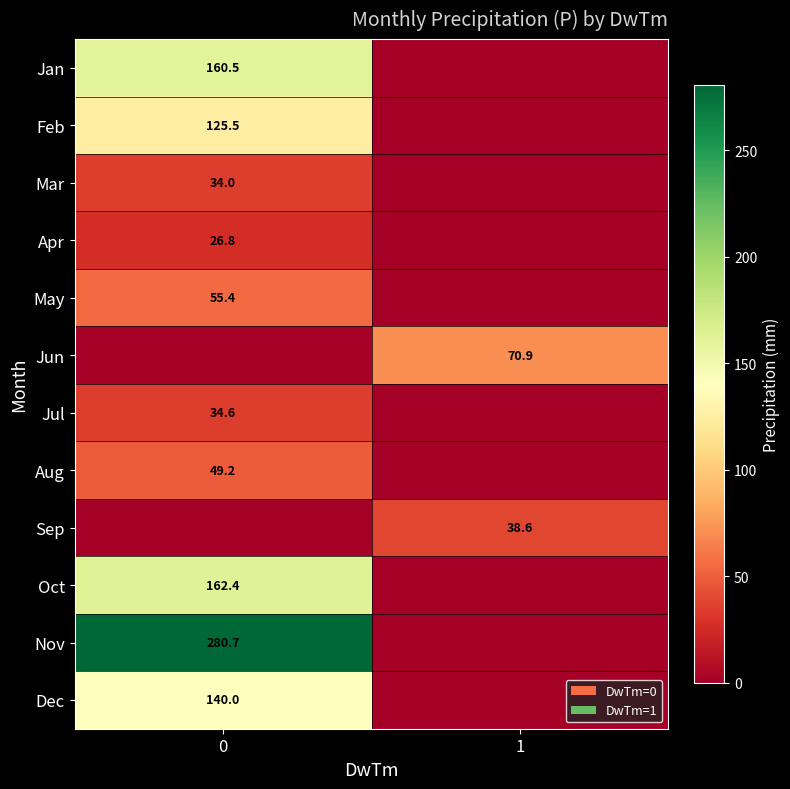

True or false: Mar has a value of 34.0 at 0.

True